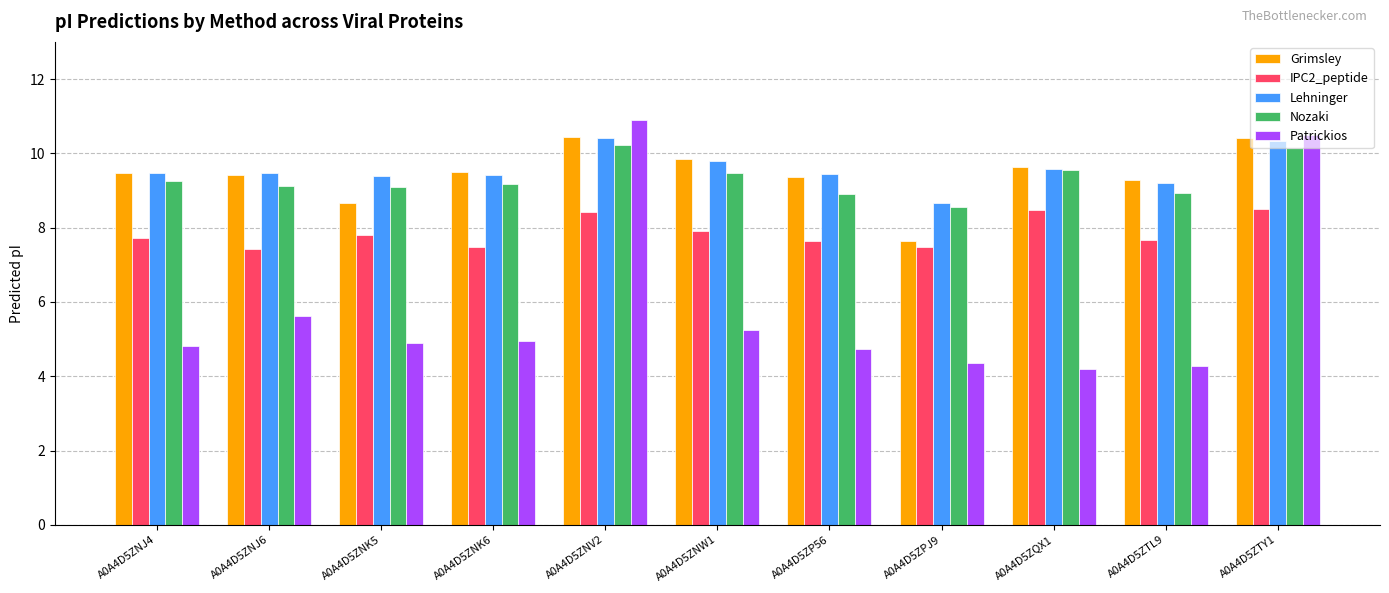

Which series has the widest spread of values?

Patrickios